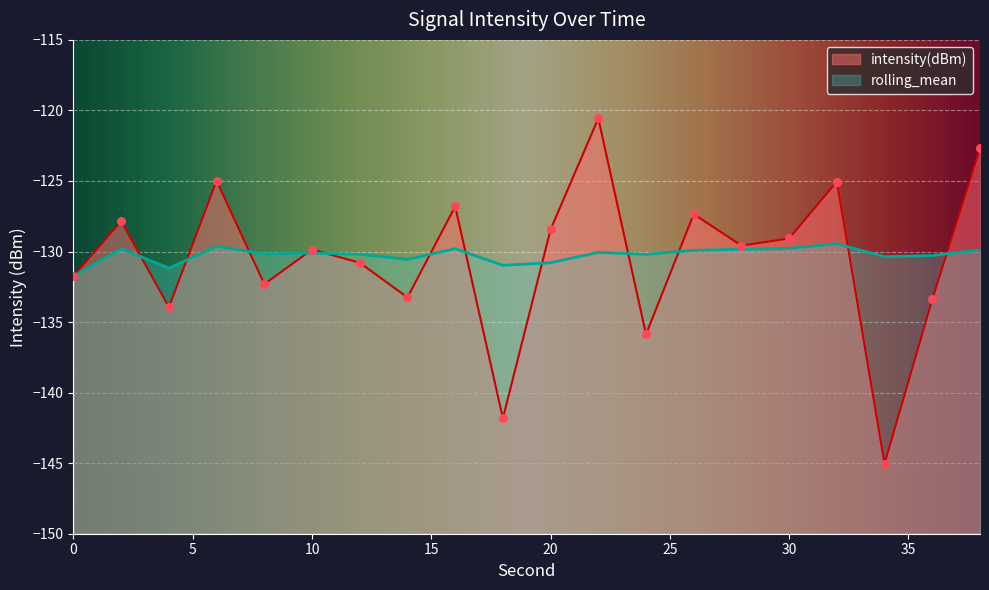

What is the total value across all series at 32?

-254.5